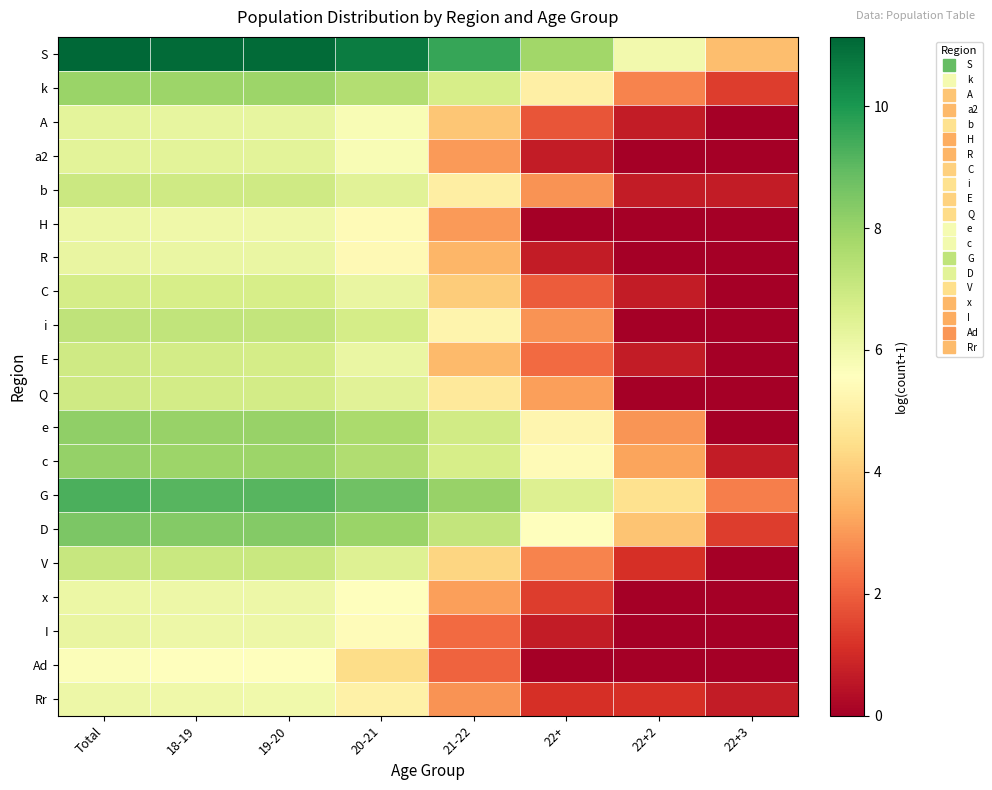

Rank the series by their maximum value, from highest to lowest.

S, G, D, e, c, k, i, V, b, E, Q, C, a2, A, I, R, x, H, Rr, Ad